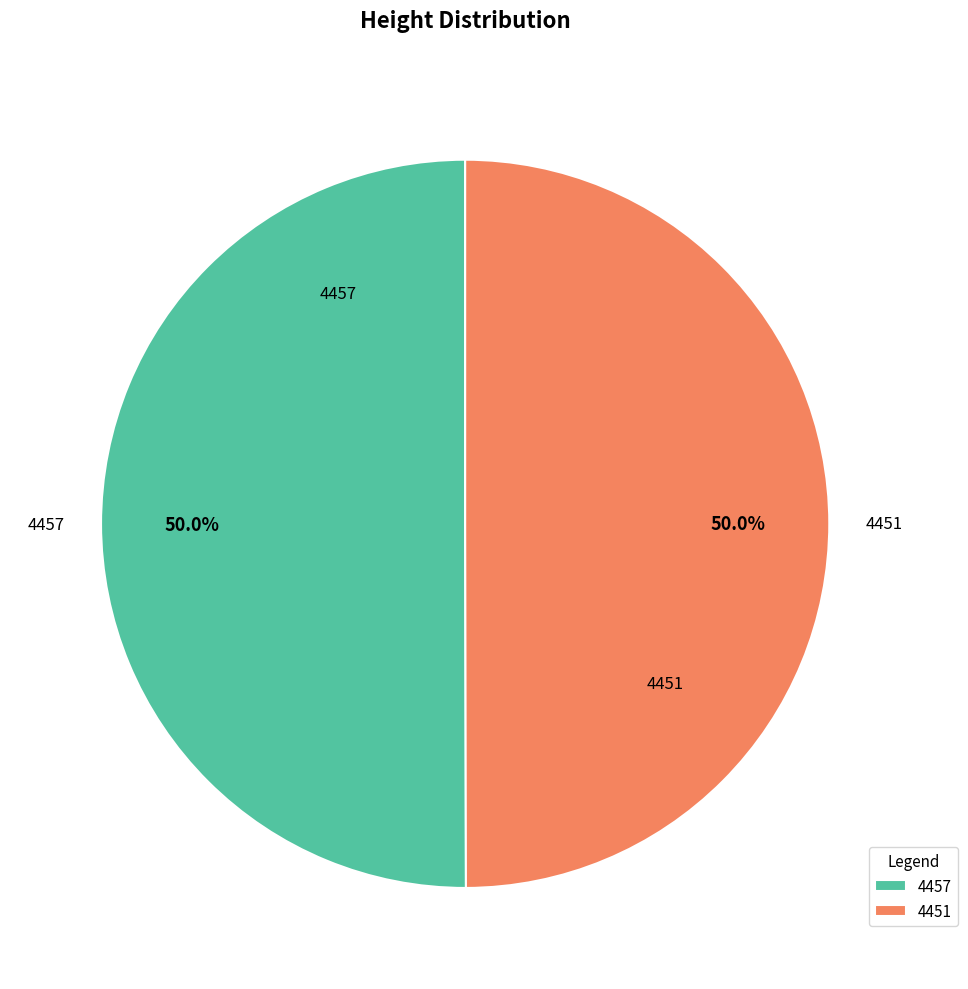

Approximately how many times larger is the value at 4457 compared to 4451?

1.0